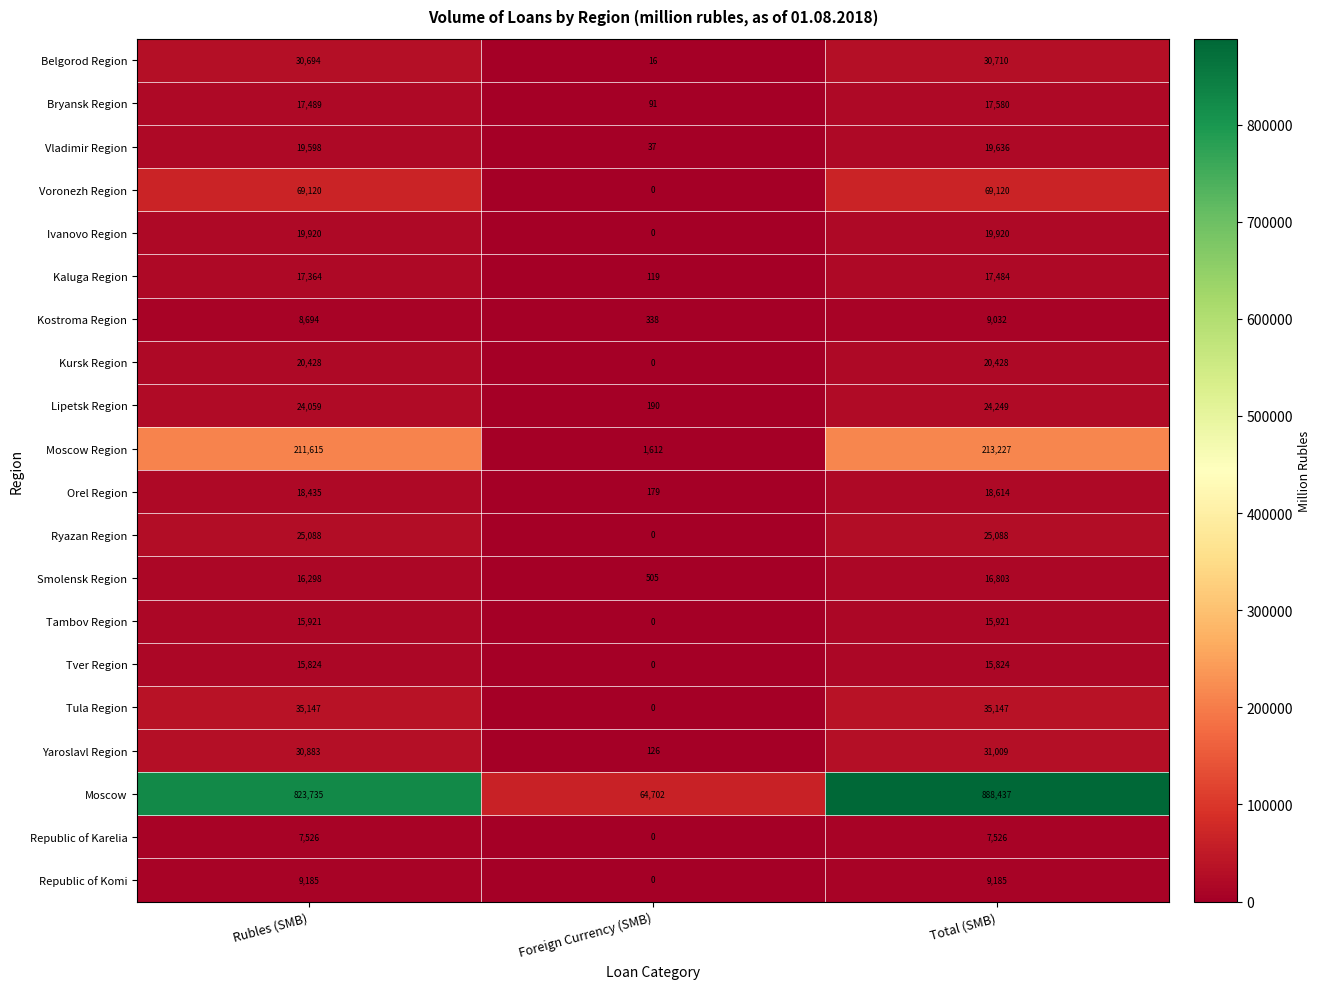

What is the difference between the Ivanovo Region values at Rubles (SMB) and Foreign Currency (SMB)?

19920